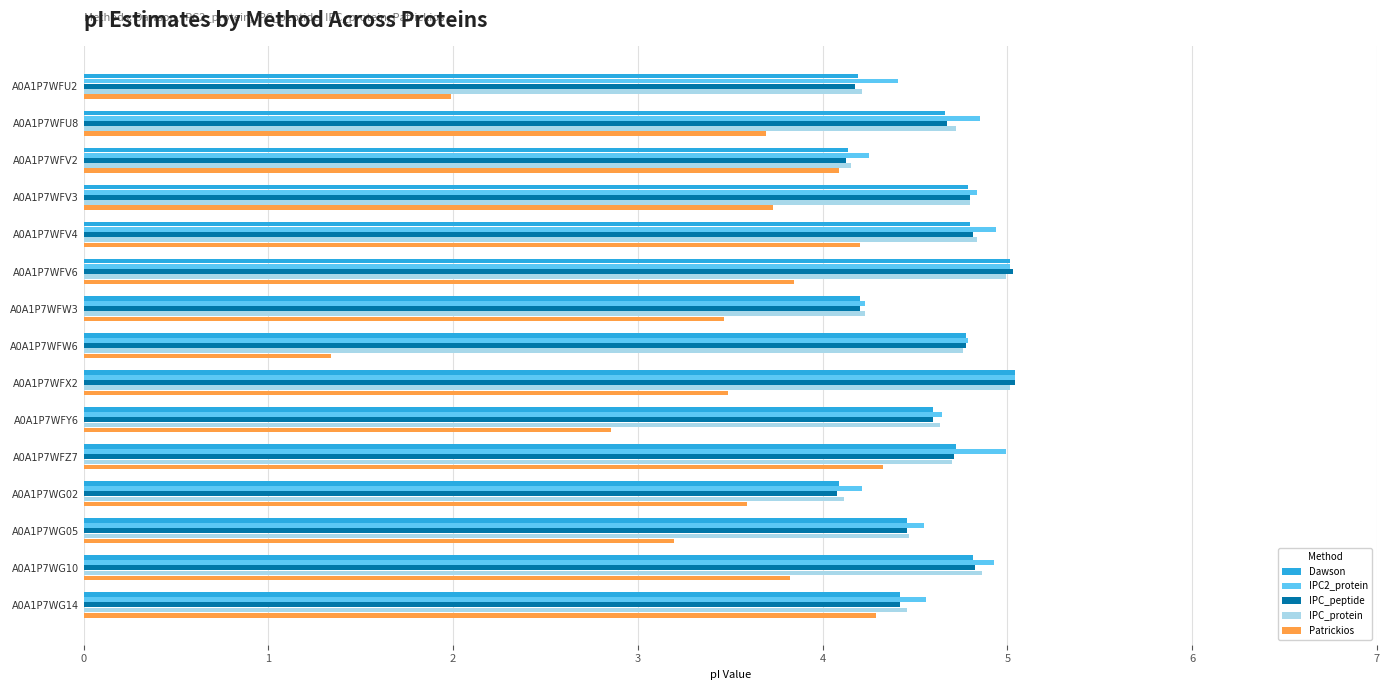

What is the difference between the maximum and second lowest values in the Dawson series?

0.9